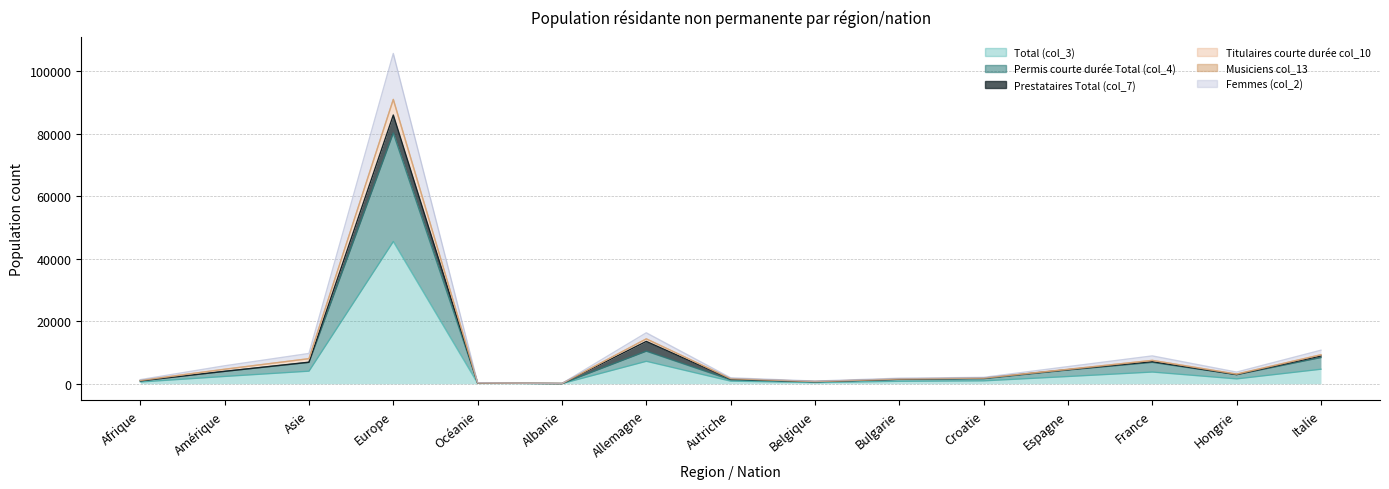

Where does the Permis courte durée Total (col_4) series first go above 3720?

Amérique